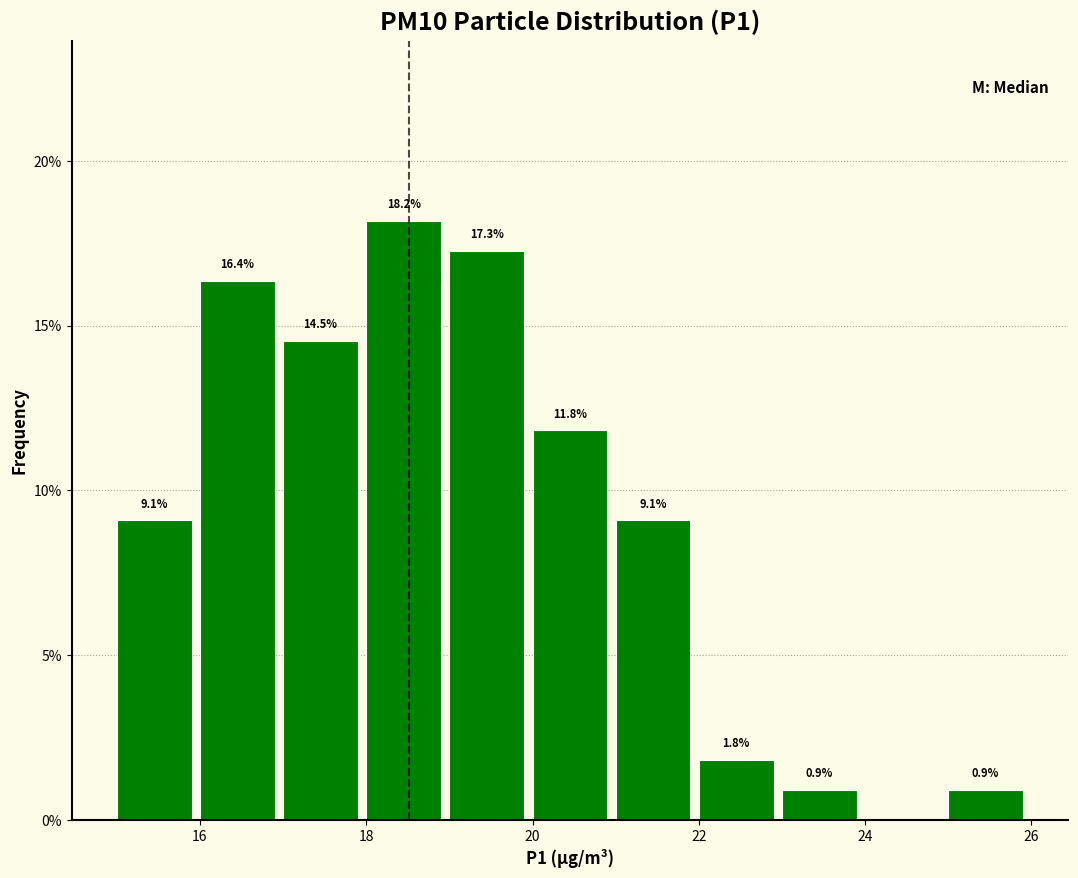

Over which range of the x-axis is the bar tallest?

18 to 19